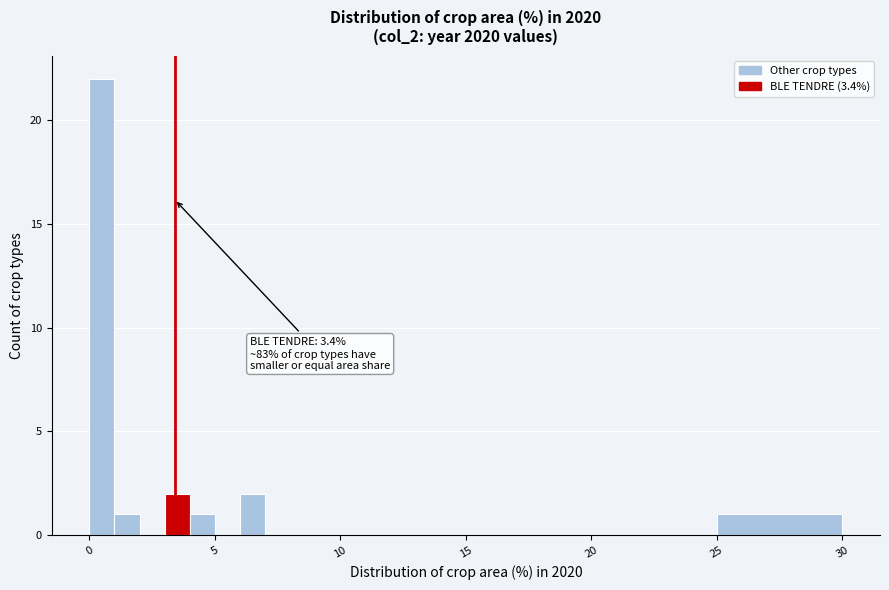

Around what value on the x-axis is the tallest bar? Give the approximate position of its centre, as read against the axis.

0.5